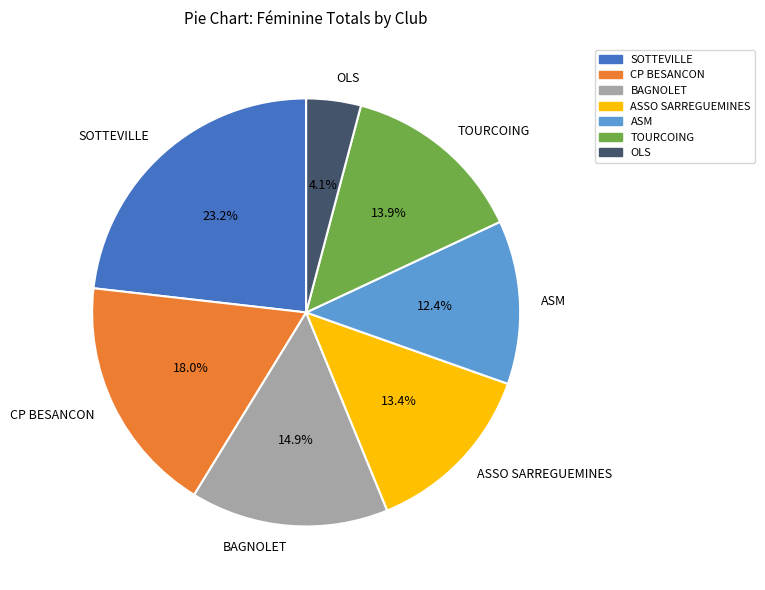

Is there any slice that represents more than half of the pie?

No